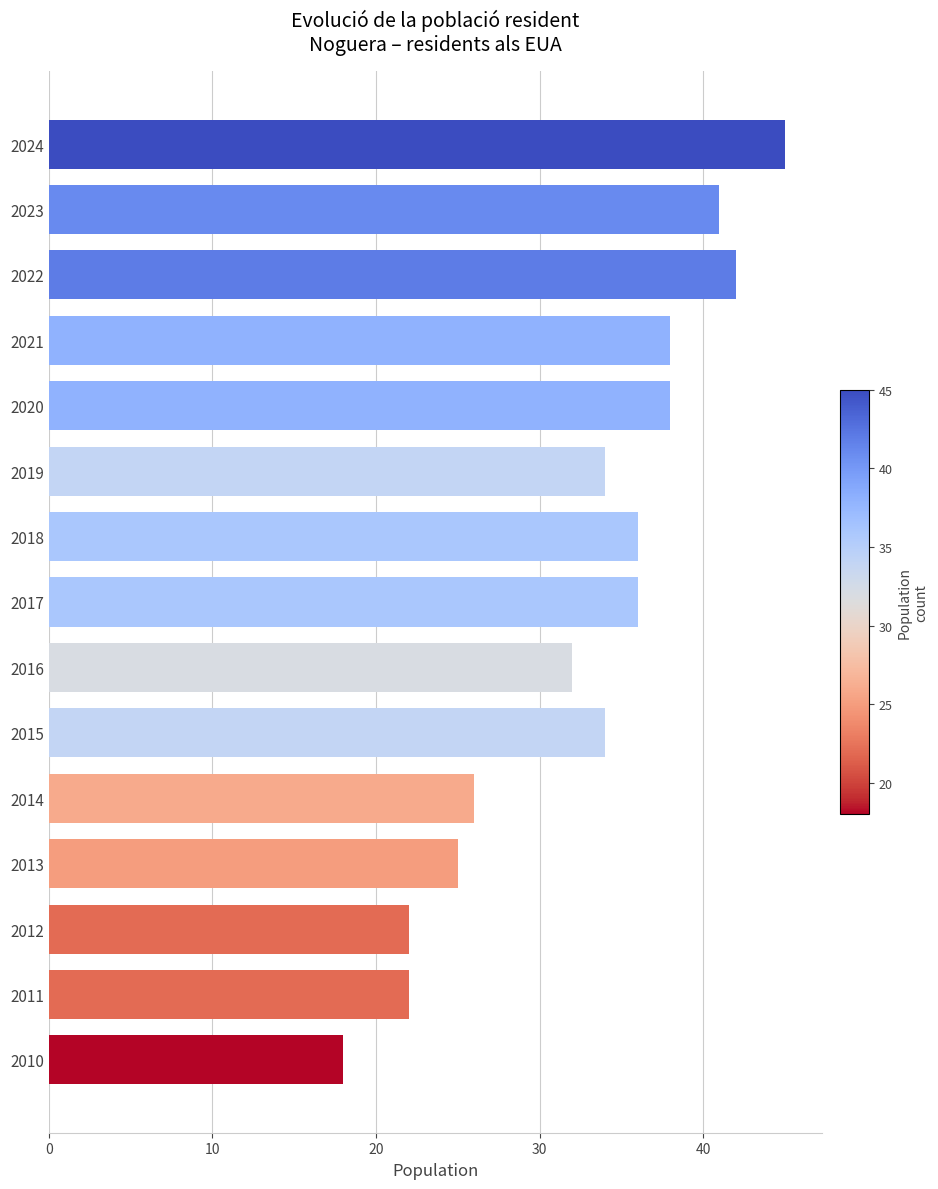

How many bars are there in total?

15